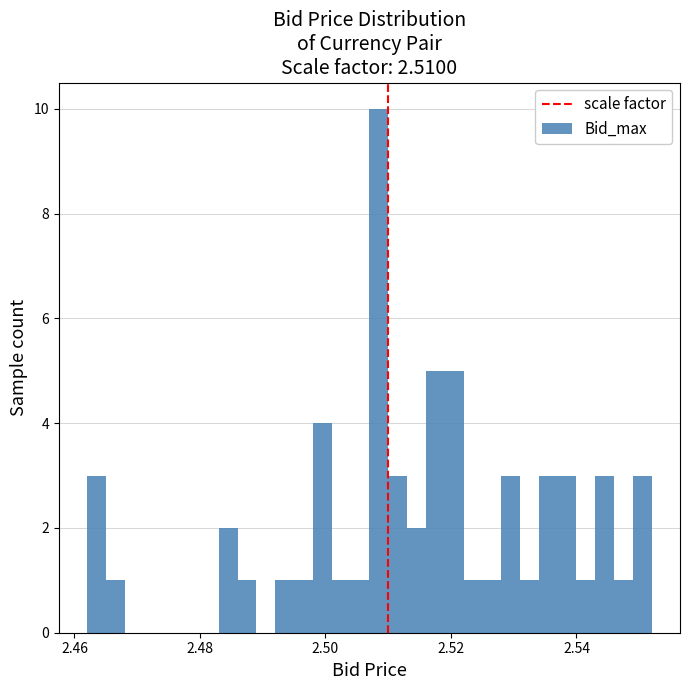

Around what value on the x-axis is the tallest bar? Give the approximate position of its centre, as read against the axis.

2.508